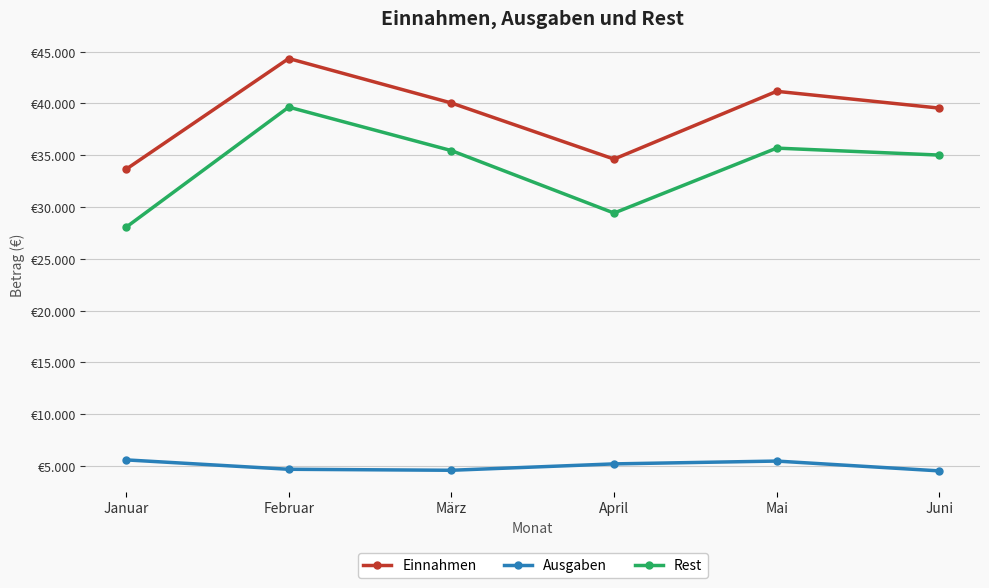

What are all the series names shown in the legend?

Einnahmen, Ausgaben, Rest